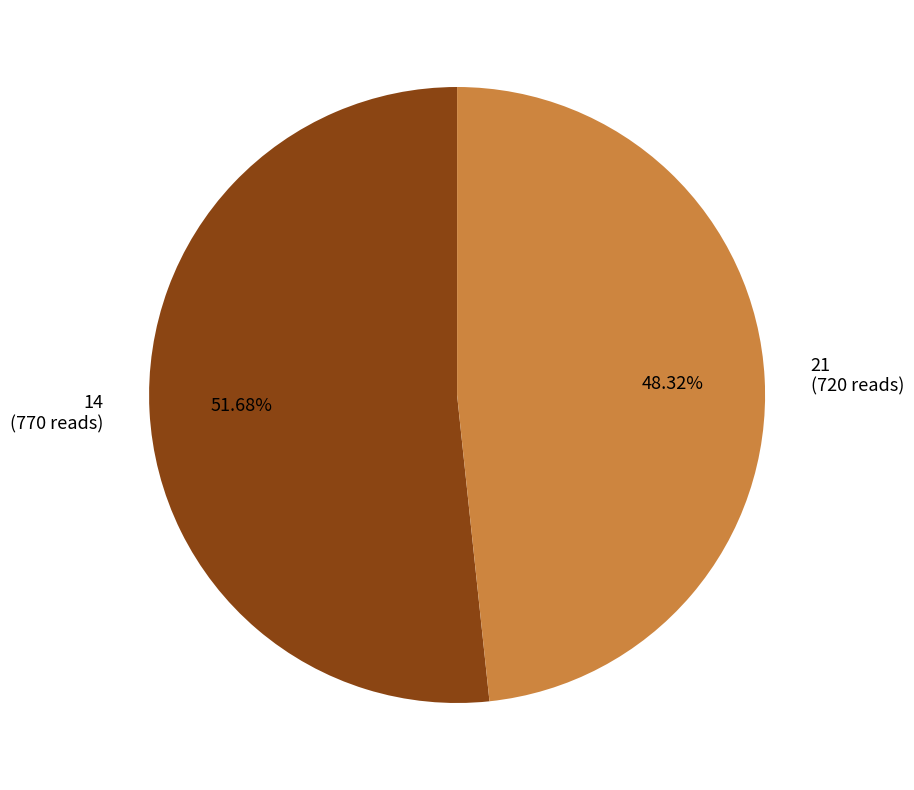

Approximately how many times larger is the value at 14 compared to 21?

1.1